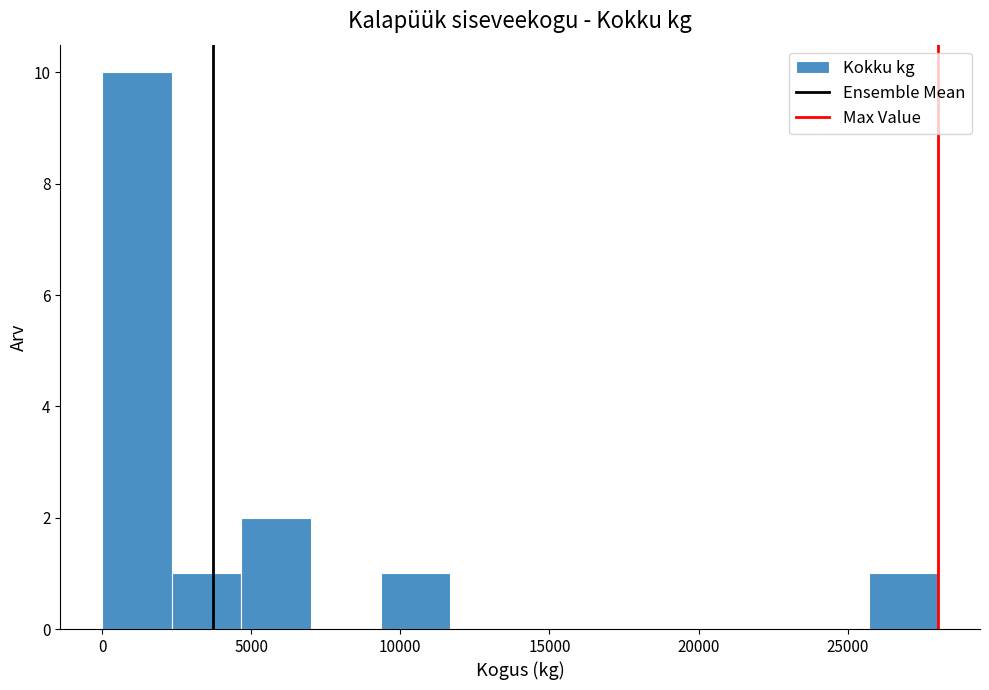

Reading left to right, list every bar in this chart as the range it spans on the x-axis followed by its height. Neither the bar edges nor the heights are printed on the chart, so give them approximately, as read against the axes.

0 to 2500: 10
2500 to 4500: 1
4500 to 7000: 2
7000 to 9500: 0
9500 to 11500: 1
11500 to 14000: 0
14000 to 16500: 0
16500 to 18500: 0
18500 to 21000: 0
21000 to 23500: 0
23500 to 25500: 0
25500 to 28000: 1